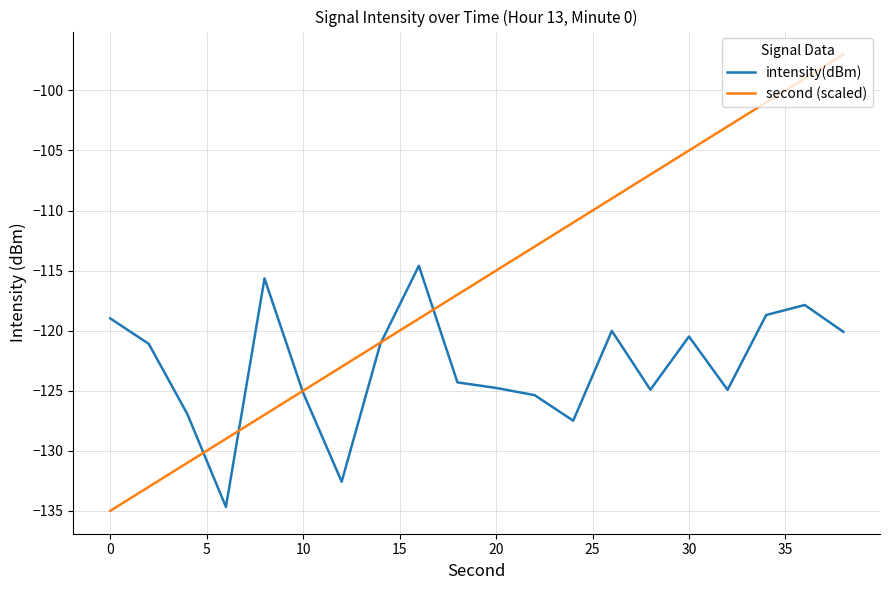

List the series in order of their overall mean, lowest first.

intensity(dBm), second (scaled)